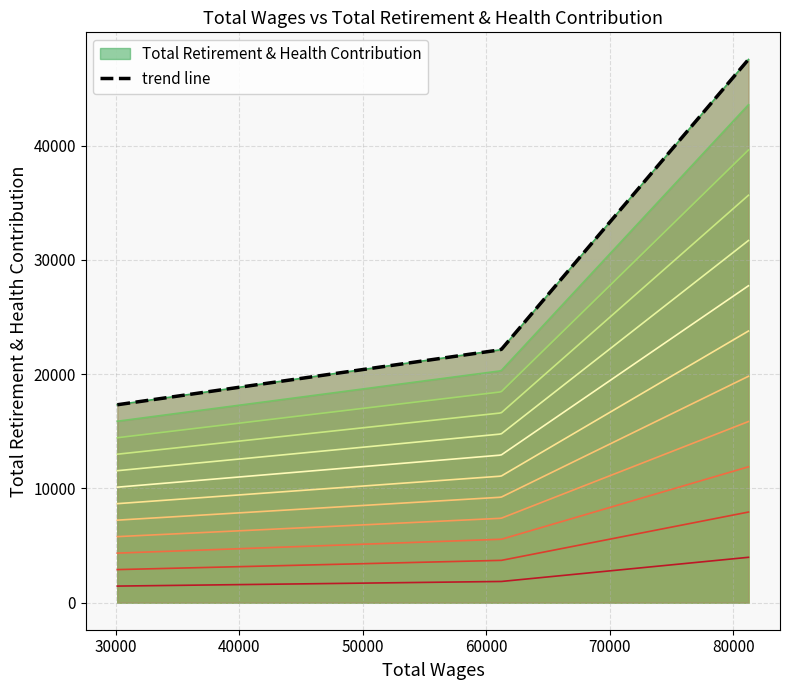

Read the value at 30147.0.

17312